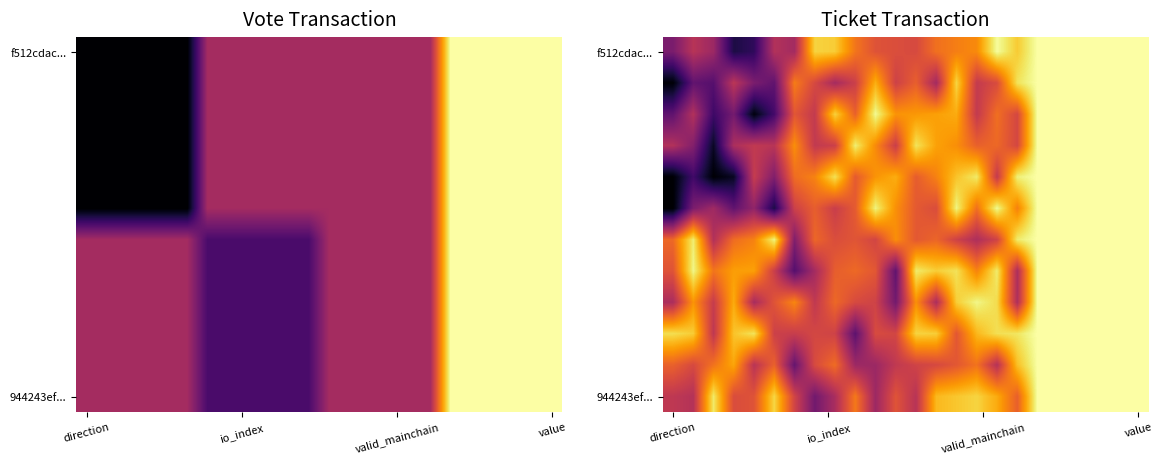

Which label corresponds to the smallest value in the chart?

direction